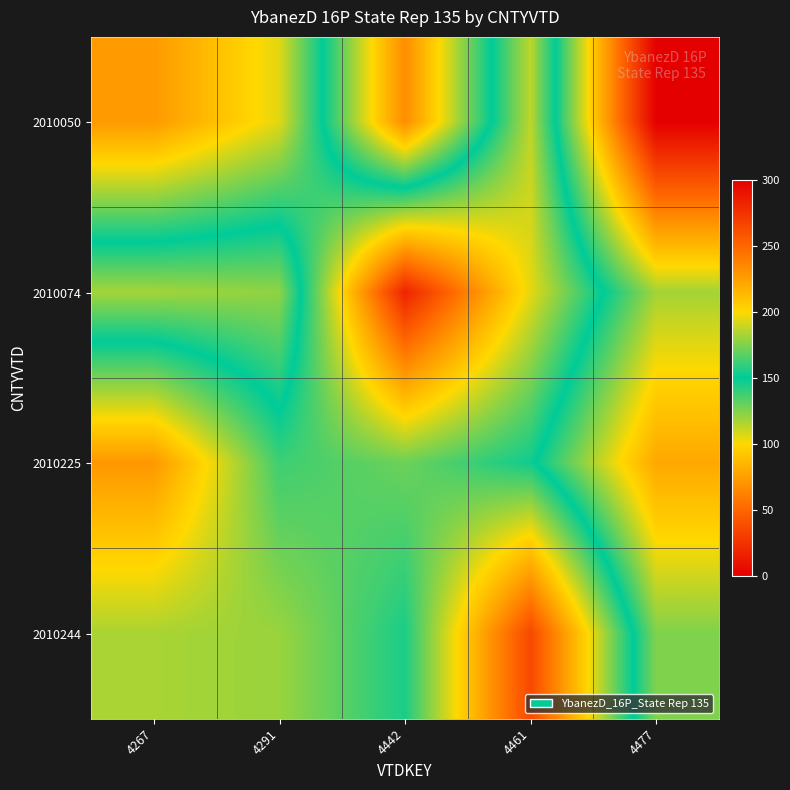

Between 4461 and 4477, which series saw the biggest shift?

2010050